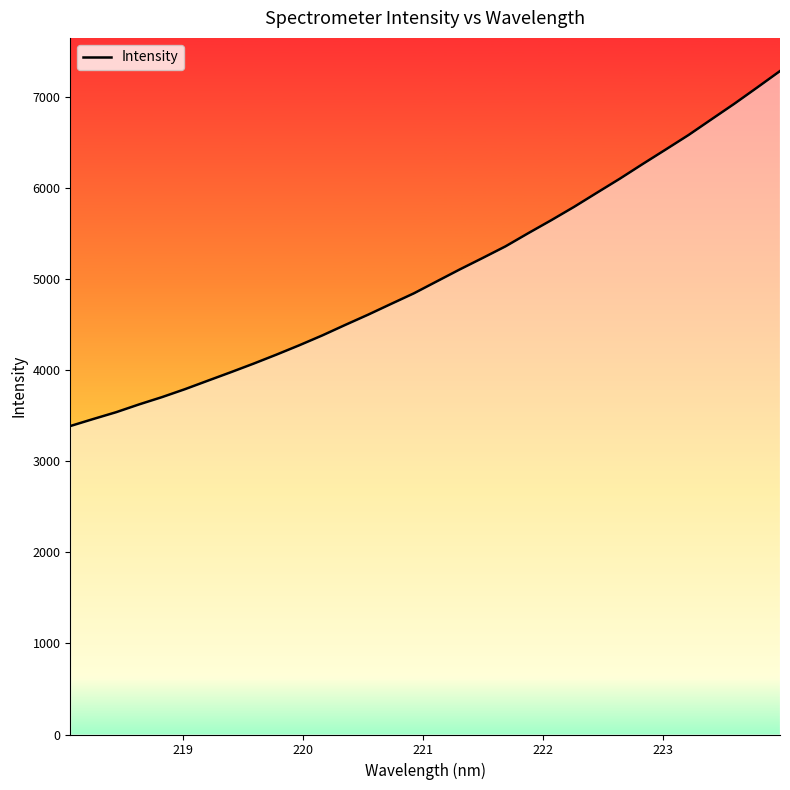

What is the smallest value displayed?

3385.1